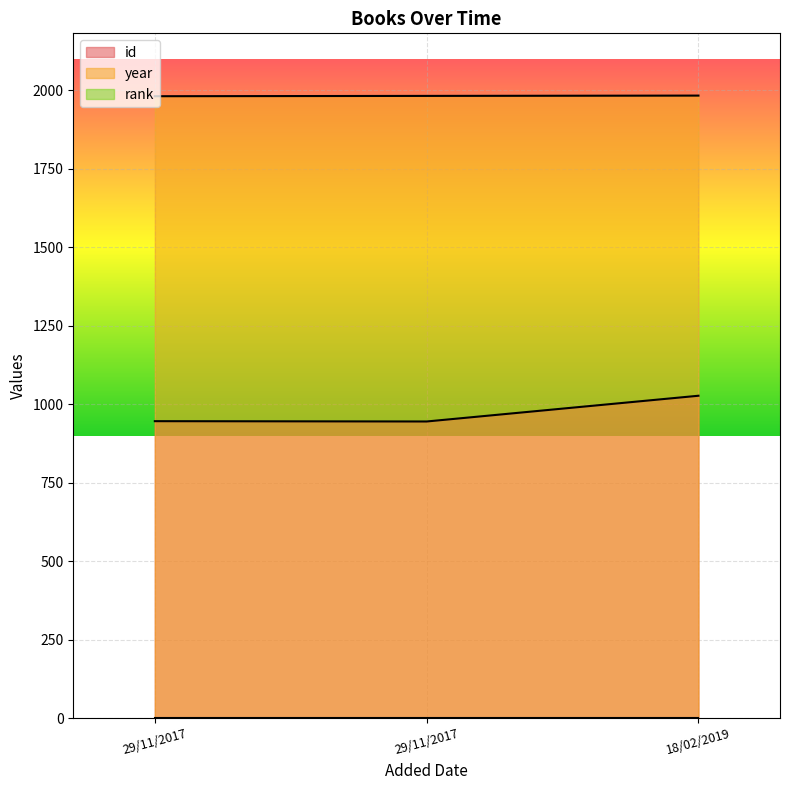

Read the year value at 29/11/2017.

1982